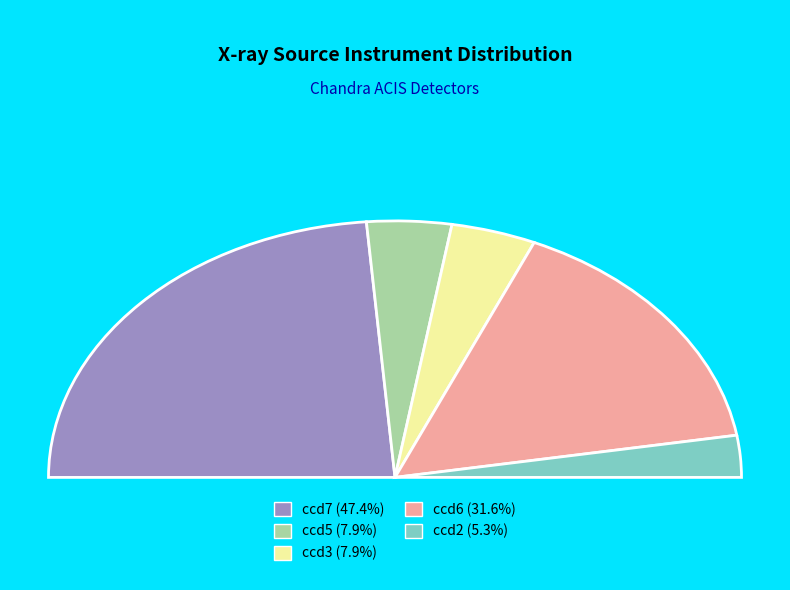

To the nearest percent, what is the difference between the ccd2 and ccd3 slice percentages?

3%